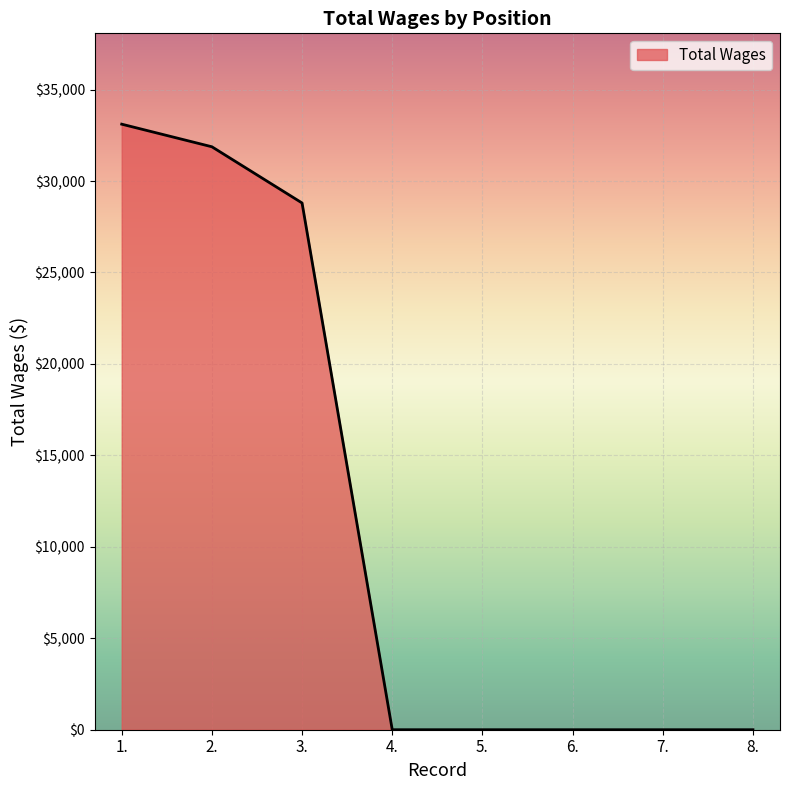

Which has a higher value, 2. or 6.?

2.